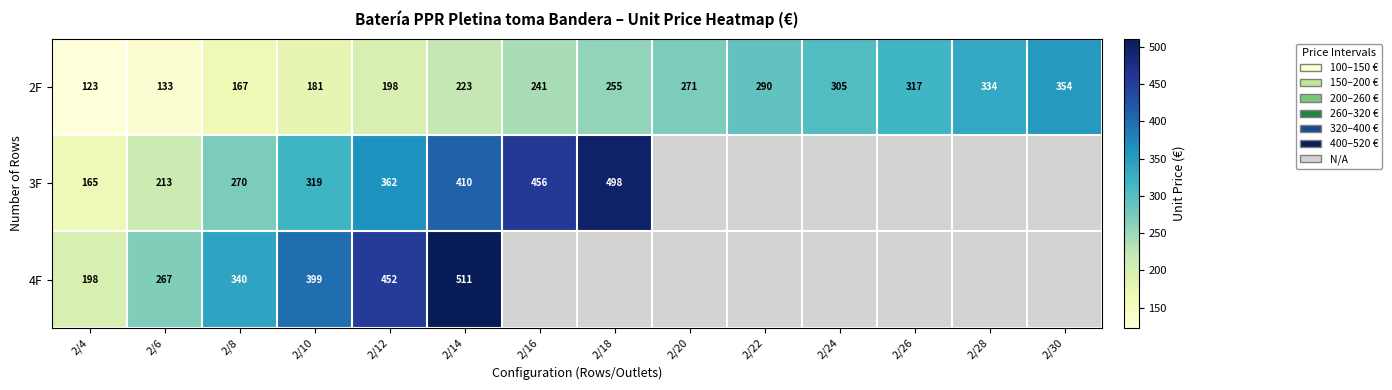

At which category does the chart reach its minimum across all series?

2/4